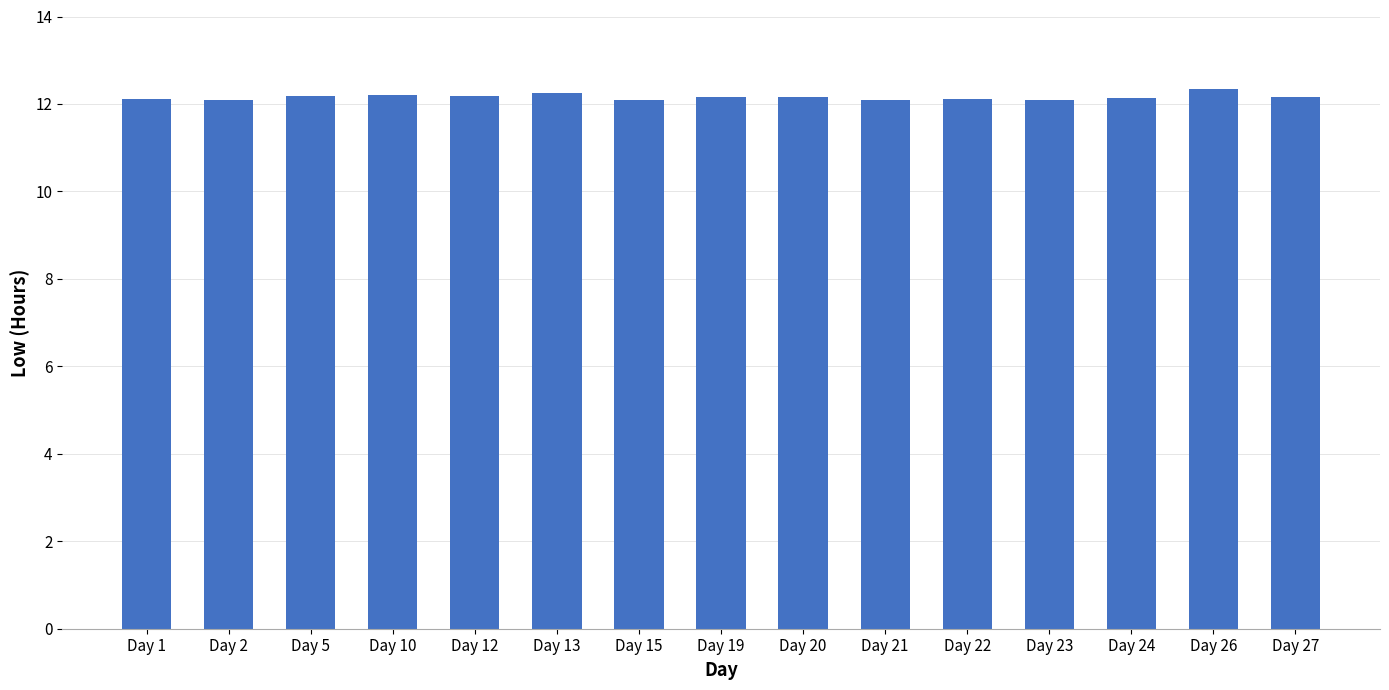

Approximately how many times larger is the value at Day 20 compared to Day 2?

1.0